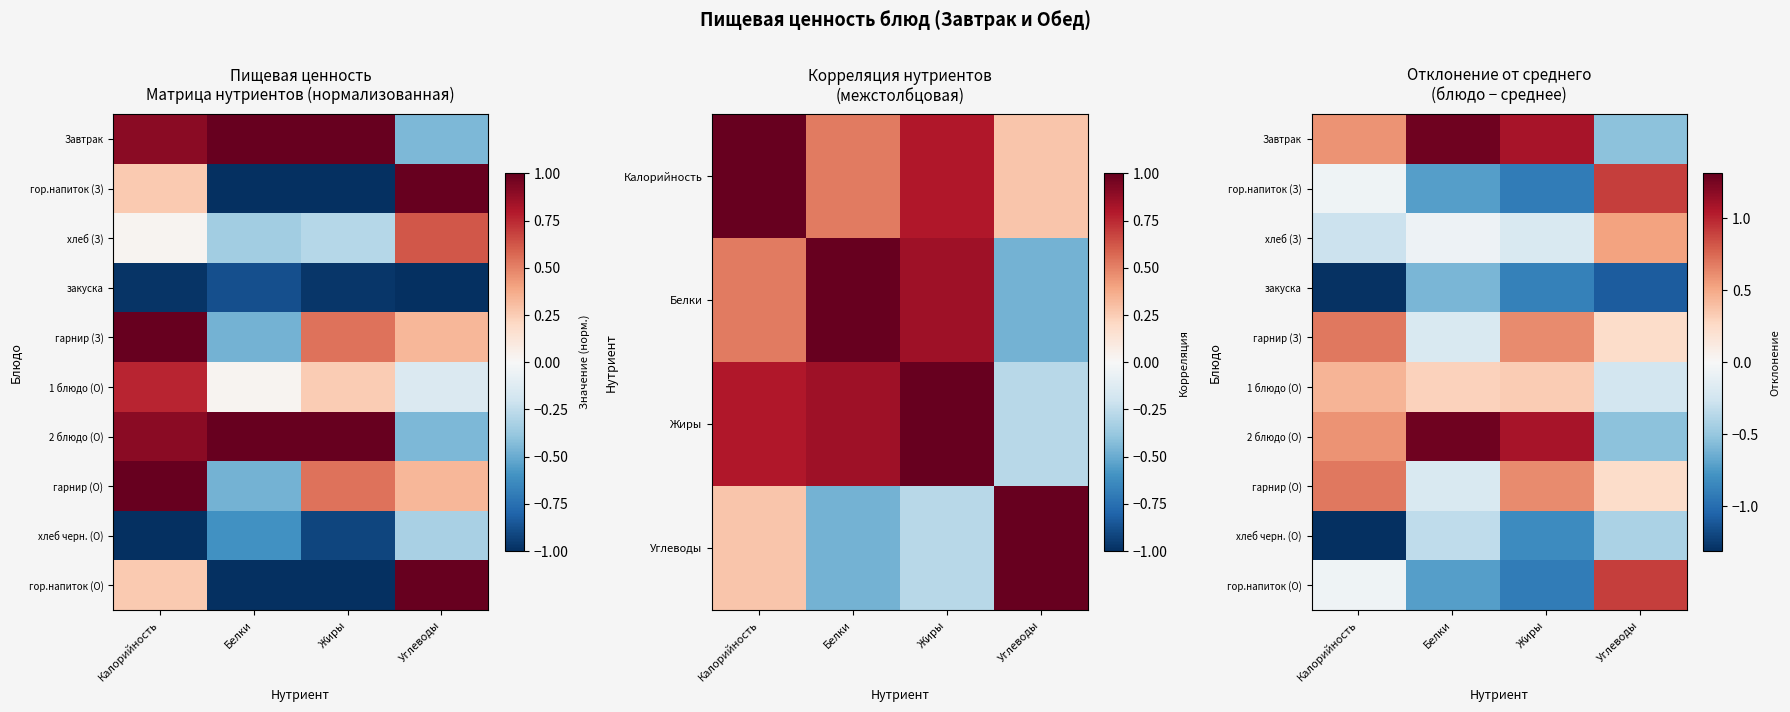

Which label corresponds to the largest value in the chart?

Белки